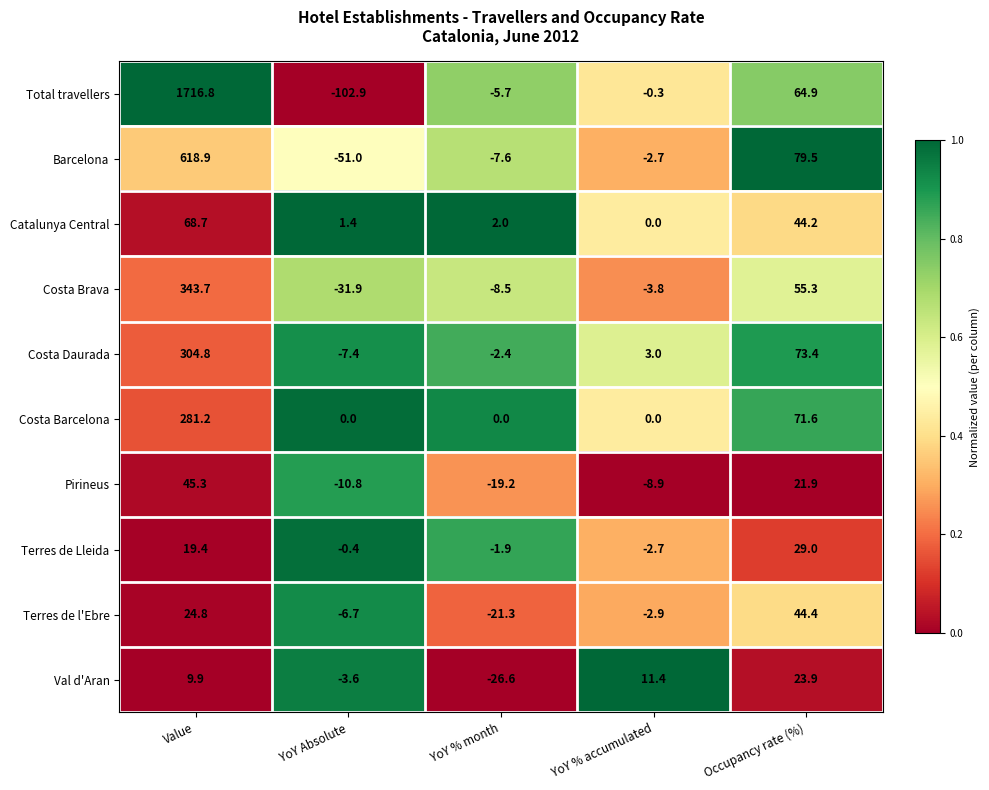

Count the number of data series in this chart.

10